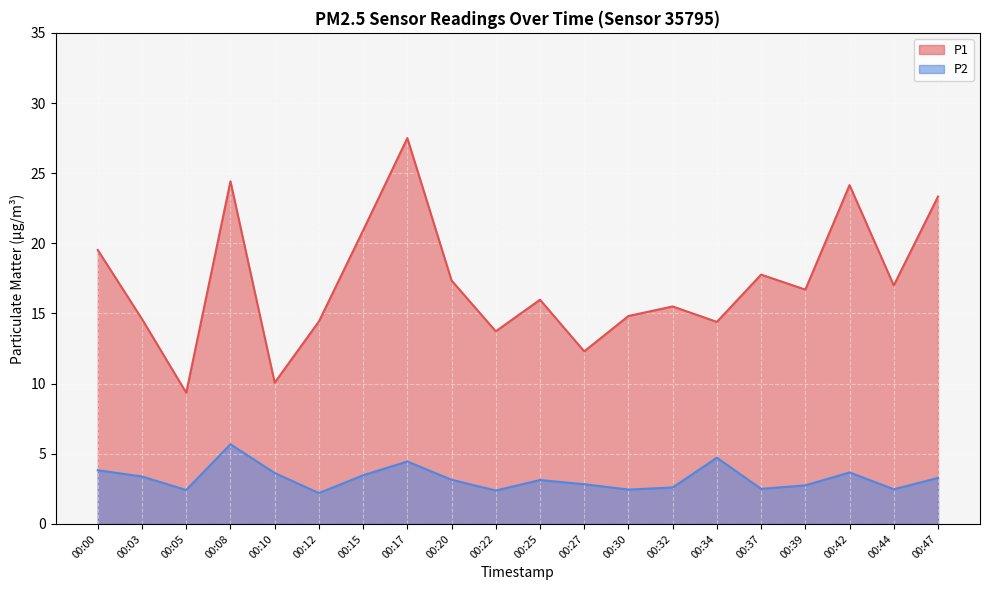

Rank the categories by P2 value from highest to lowest.

00:08, 00:34, 00:17, 00:00, 00:42, 00:10, 00:15, 00:03, 00:47, 00:20, 00:25, 00:27, 00:39, 00:32, 00:37, 00:44, 00:30, 00:05, 00:22, 00:12